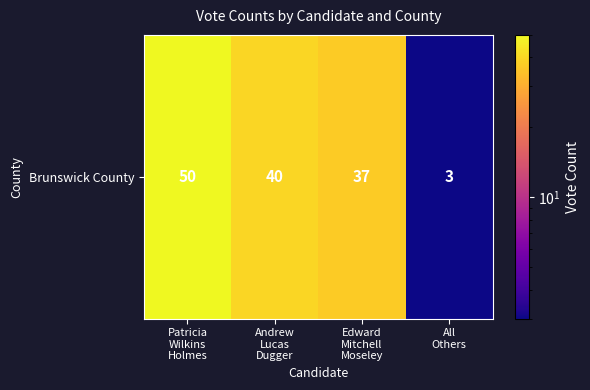

What is the minimum value shown in the chart?

3